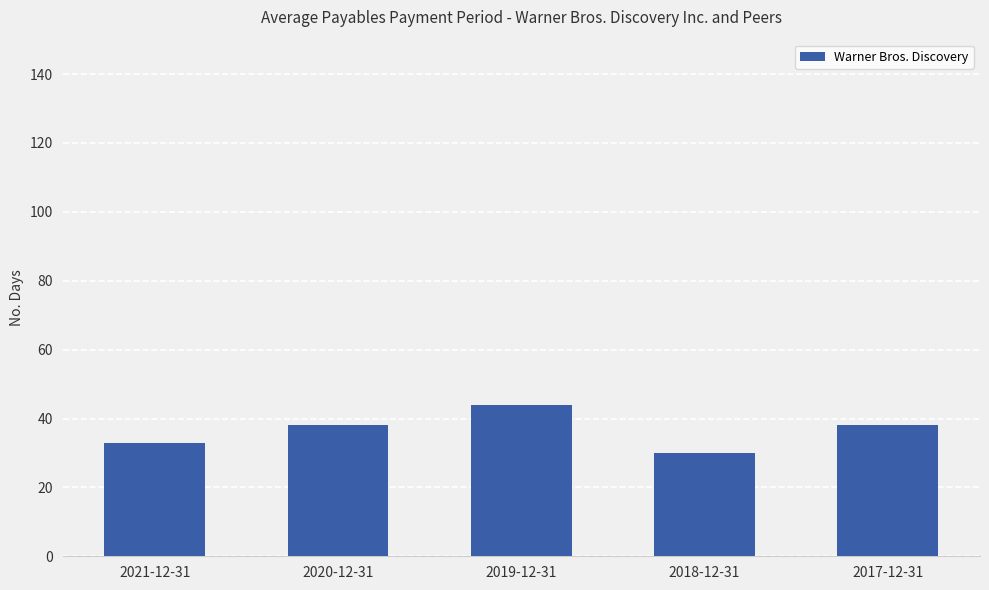

Does the chart contain any negative values?

No